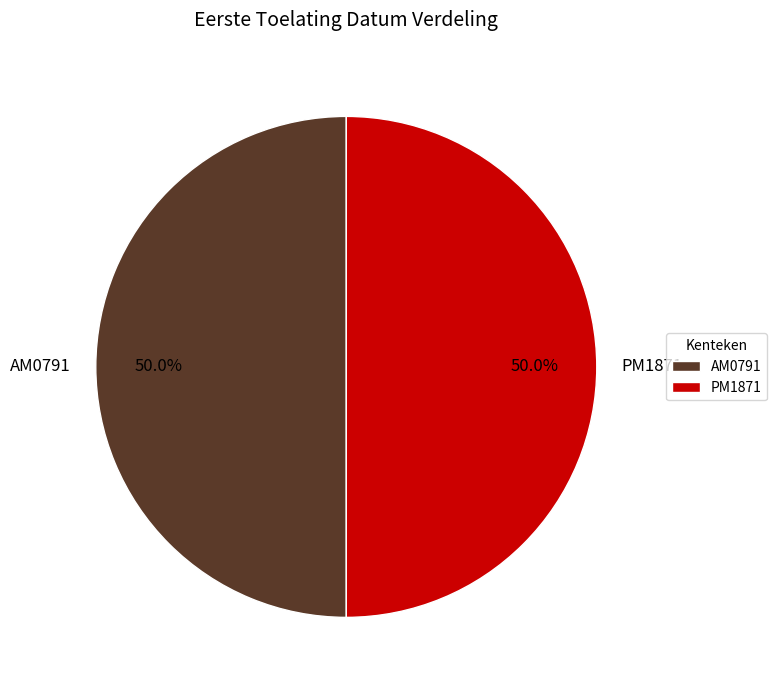

What is the ratio of the value at PM1871 to the value at AM0791?

1.0